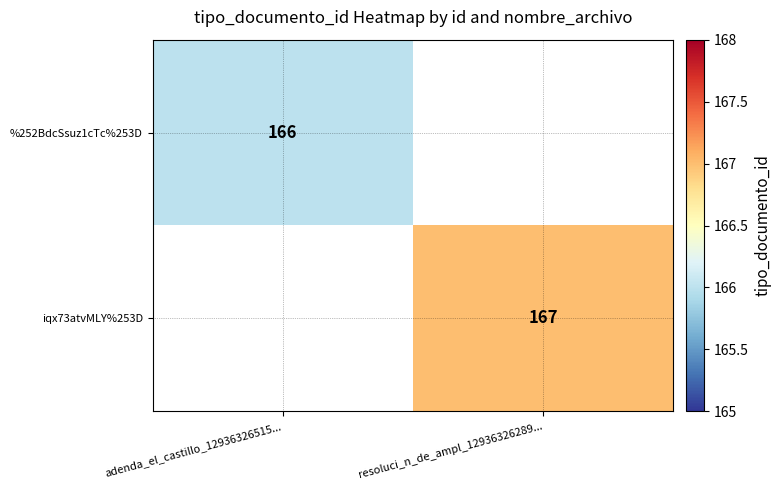

Which has a higher value, adenda_el_castillo_12936326515... or resoluci_n_de_ampl_12936326289...?

resoluci_n_de_ampl_12936326289...